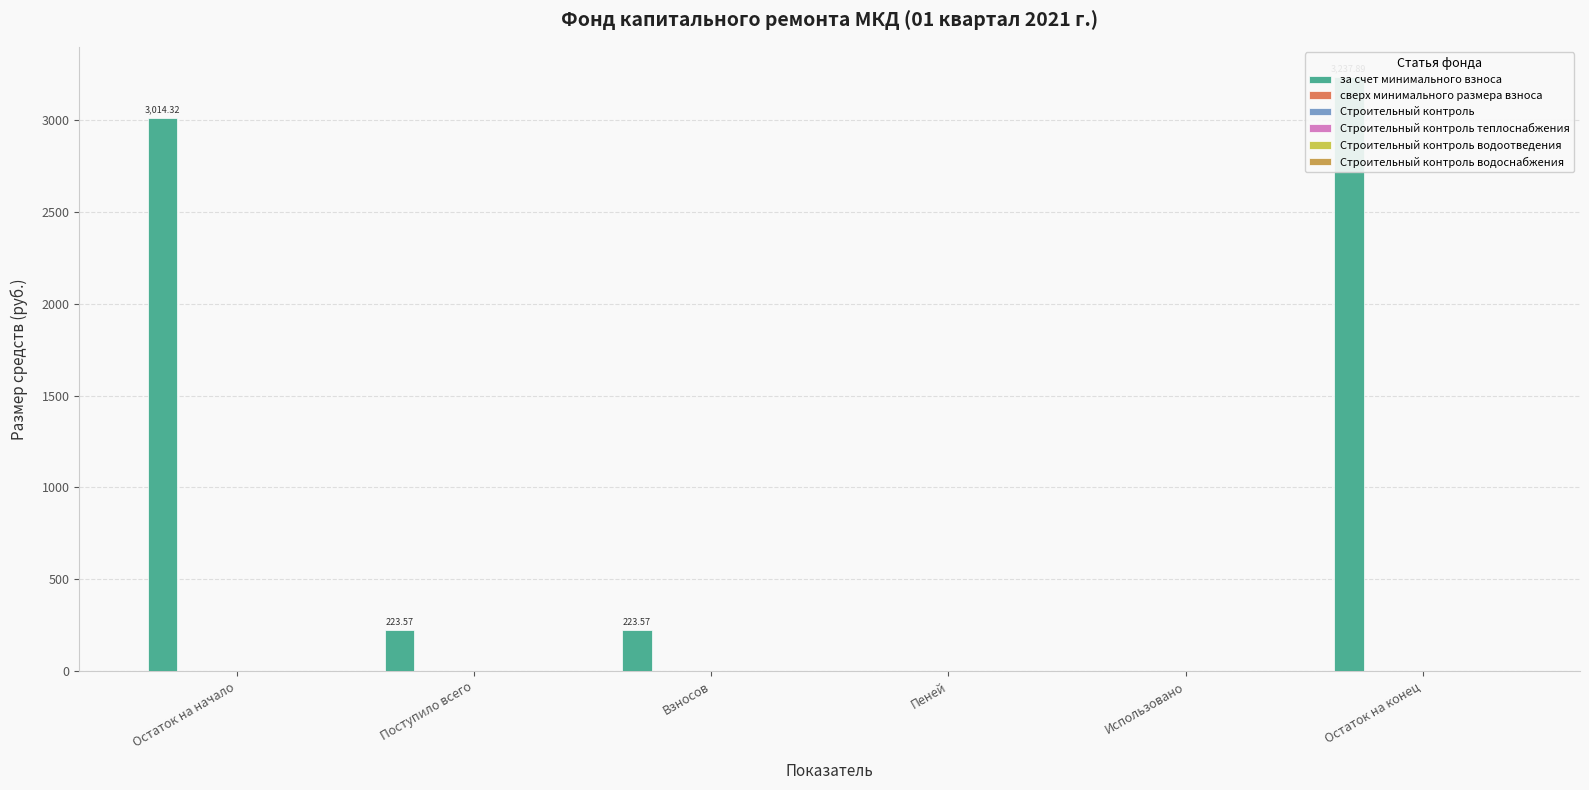

What is the label of the 4th bar from the right?

Взносов